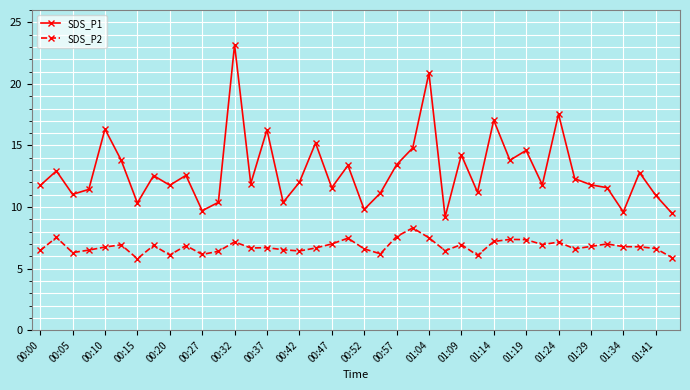

List the series in order of their peak value, lowest first.

SDS_P2, SDS_P1